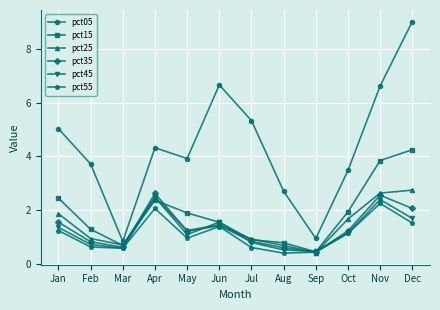

How many values in the pct35 series are below 1?

5